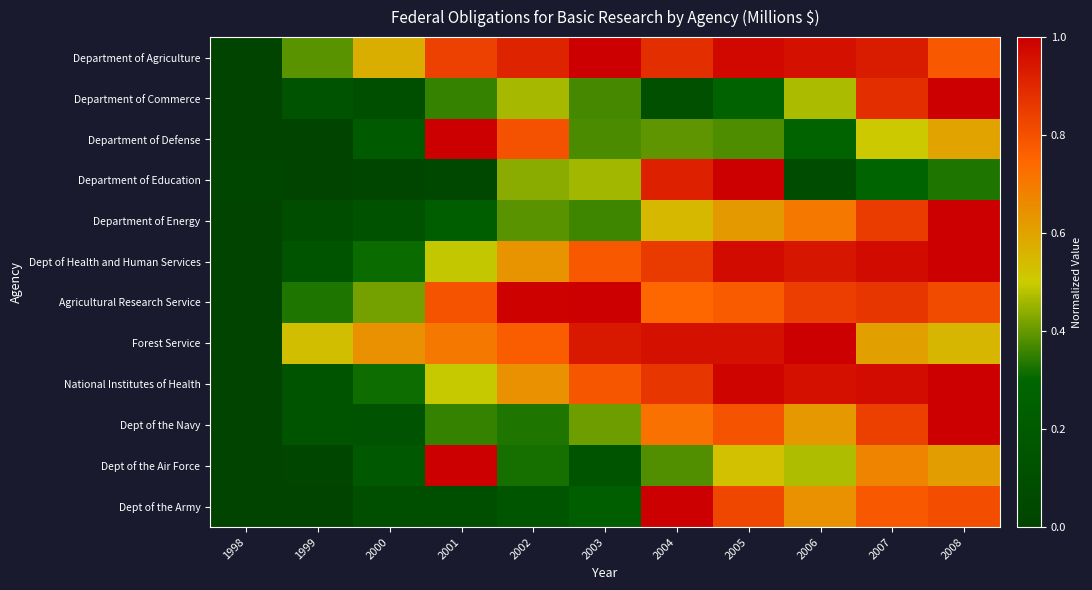

What is the spread (max minus min) of values at 2008?

0.7